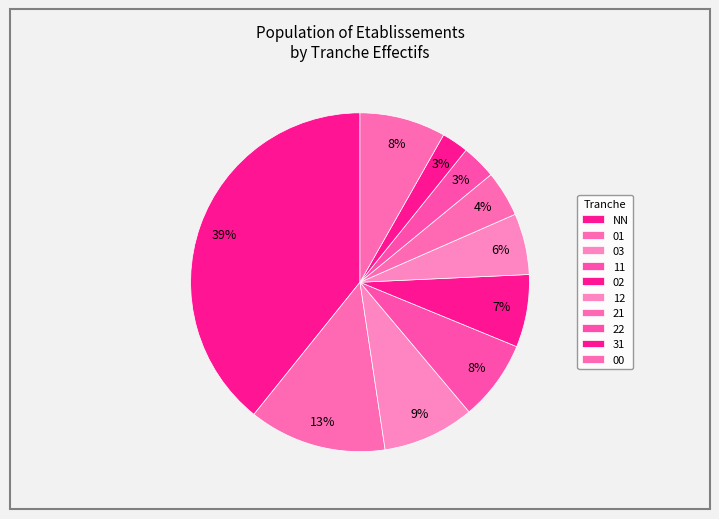

Which category has the smallest portion of the pie?

31